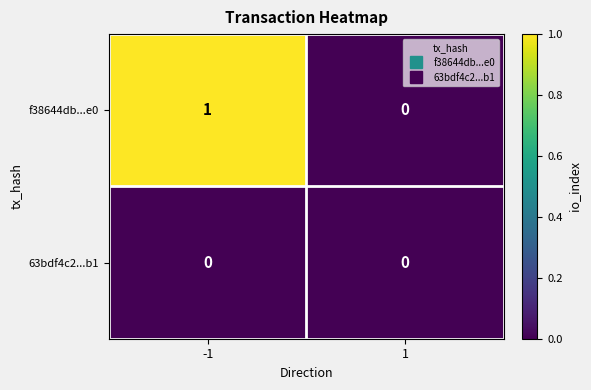

Which series has the largest total across all categories?

f38644db...e0